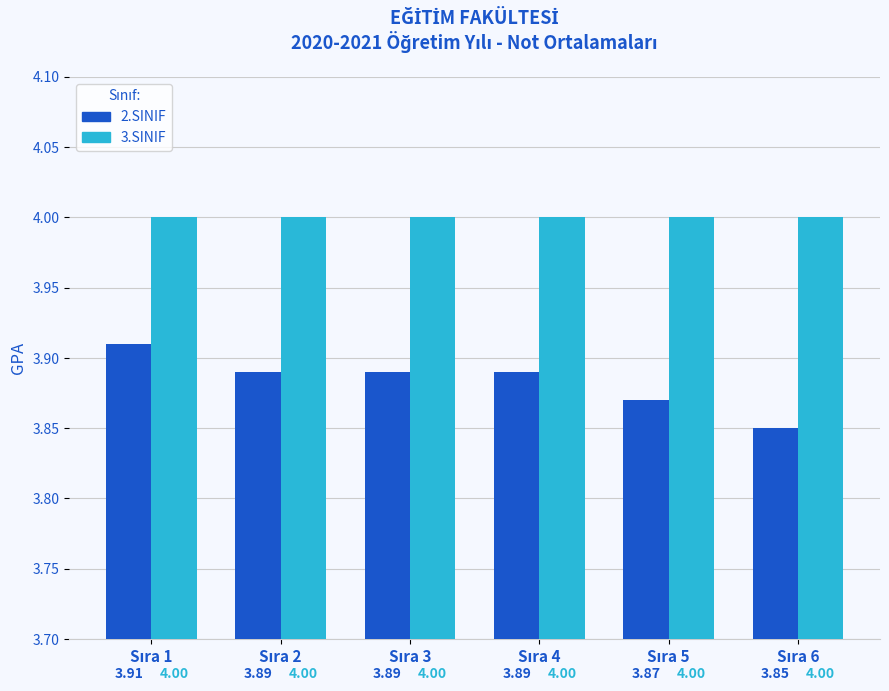

List the series in order of their overall mean, highest first.

3.SINIF, 2.SINIF